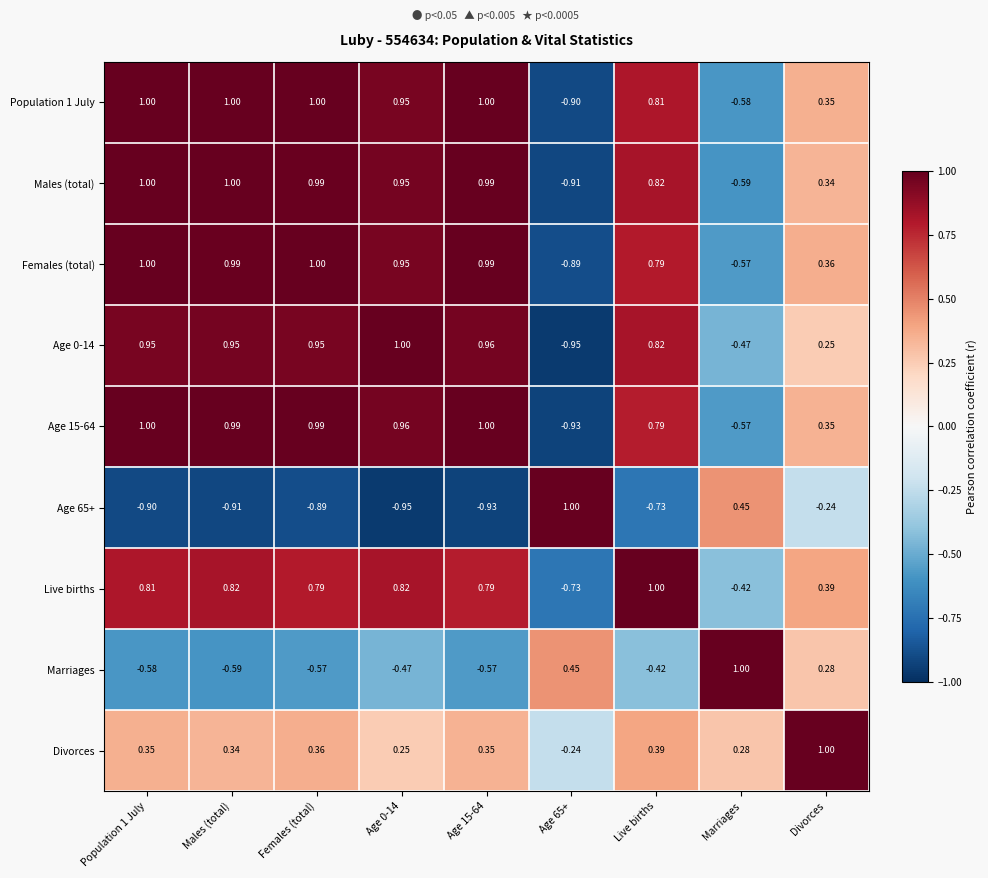

At which category is the sum across all series the highest?

Population 1 July